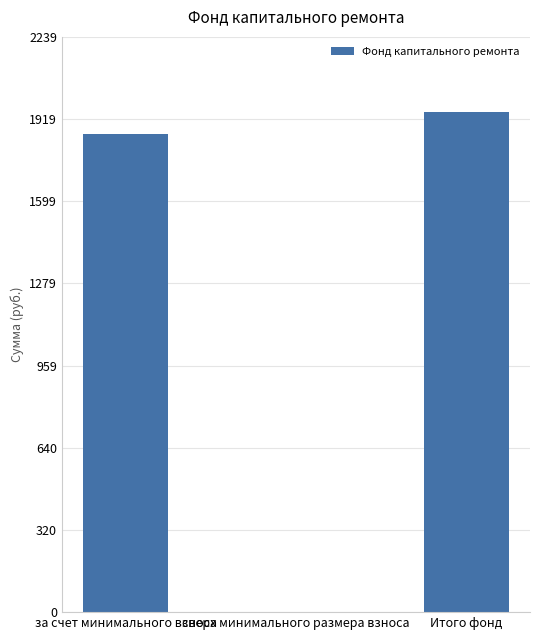

What is the greatest value displayed?

1946.7